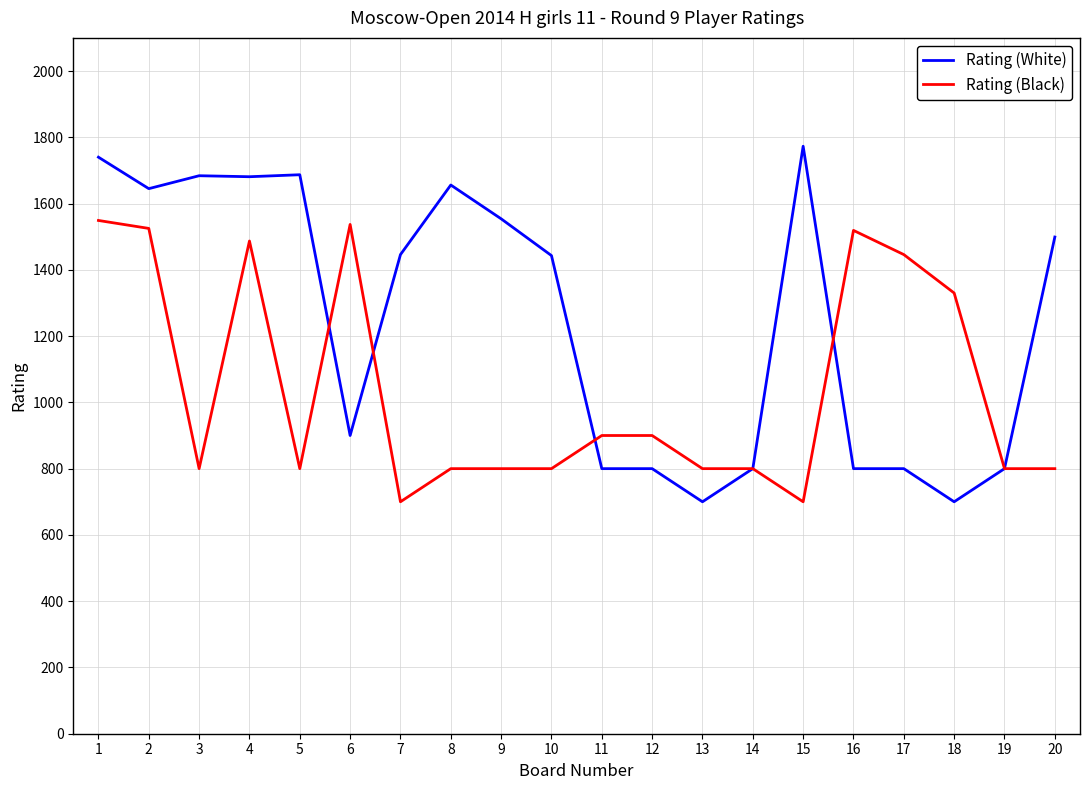

At which category is the sum across all series the highest?

1